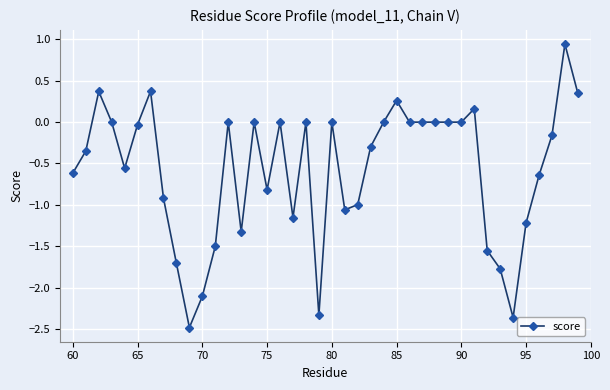

What is the minimum value shown in the chart?

-2.5